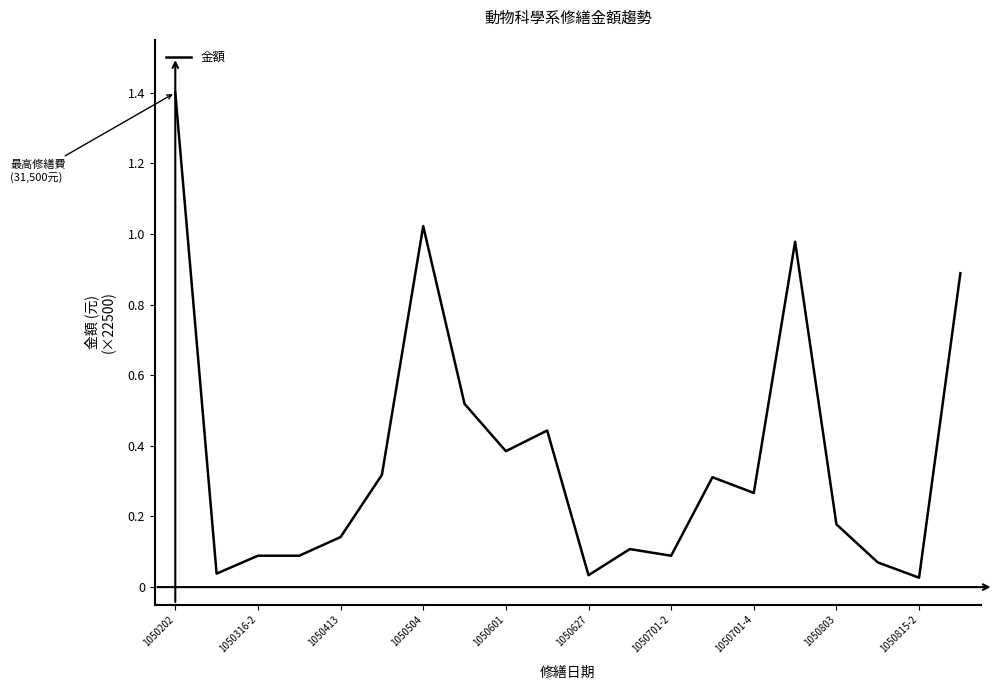

What is the maximum value shown in the chart?

1.4